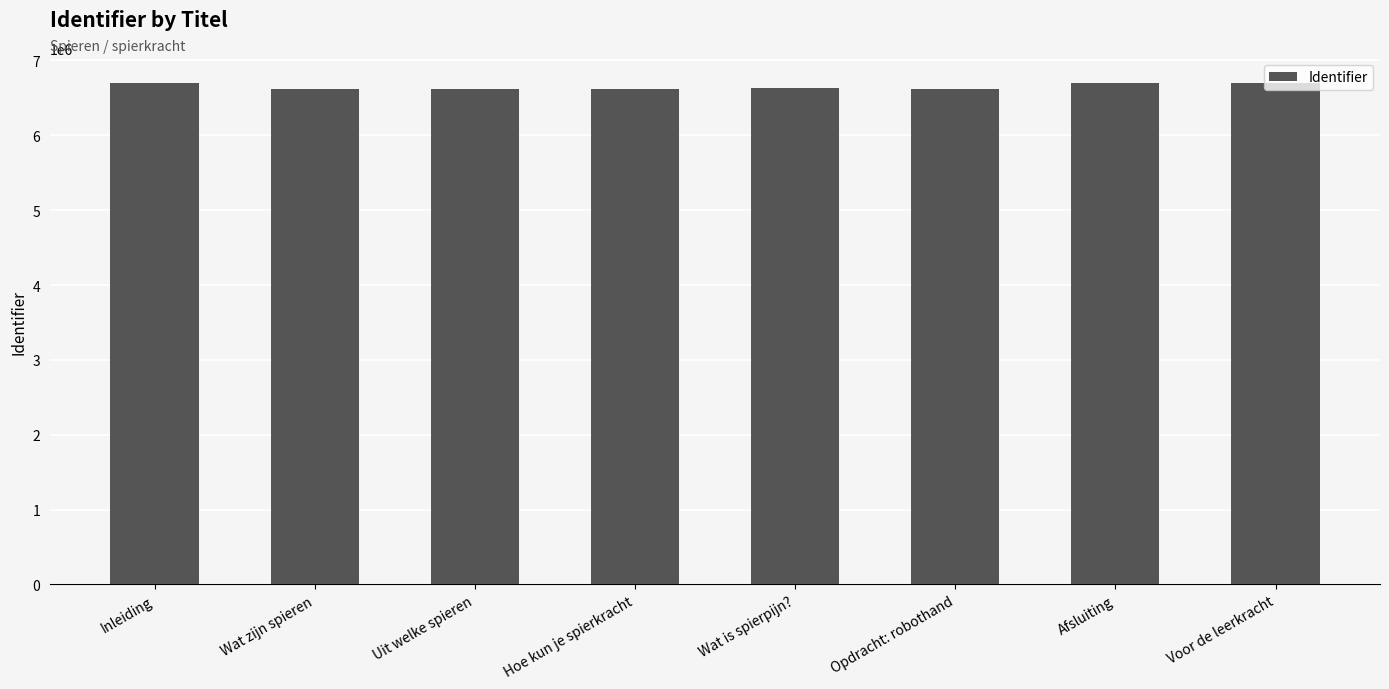

How many distinct data groups are displayed?

1